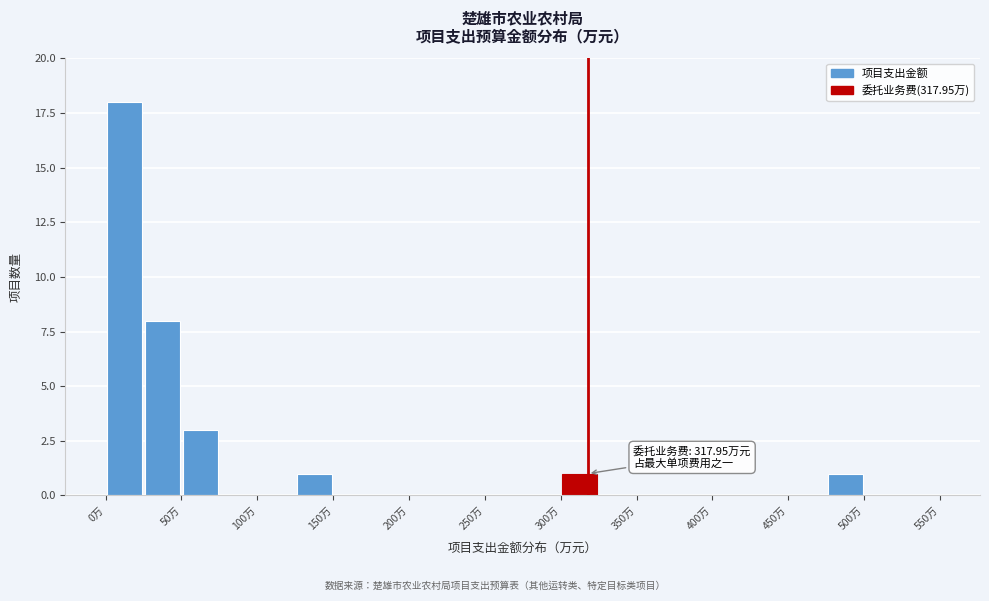

Over which range of the x-axis is the bar tallest?

0 to 25